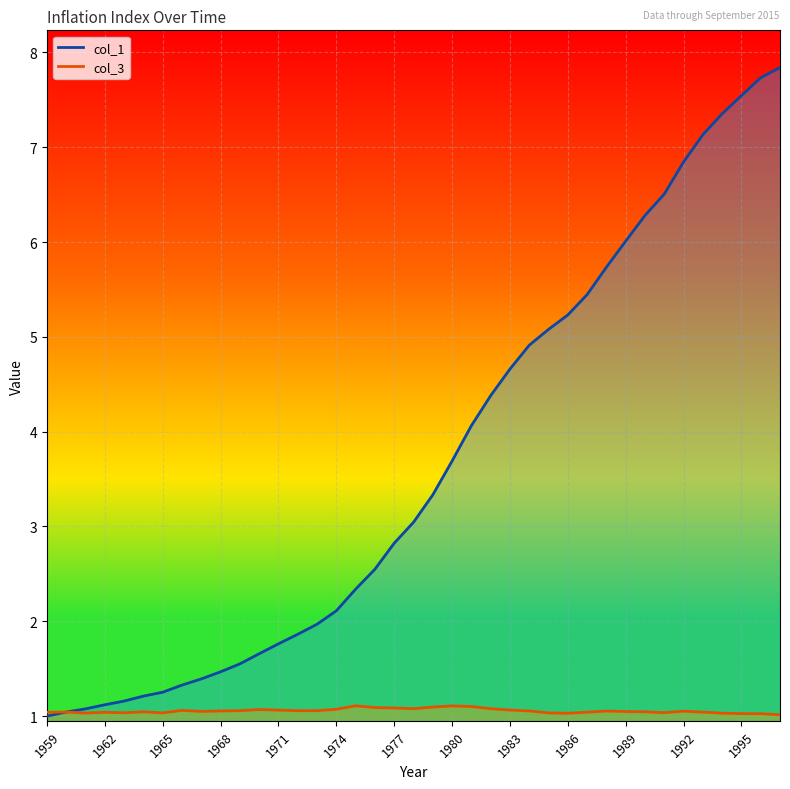

At which category is the sum across all series the highest?

1997